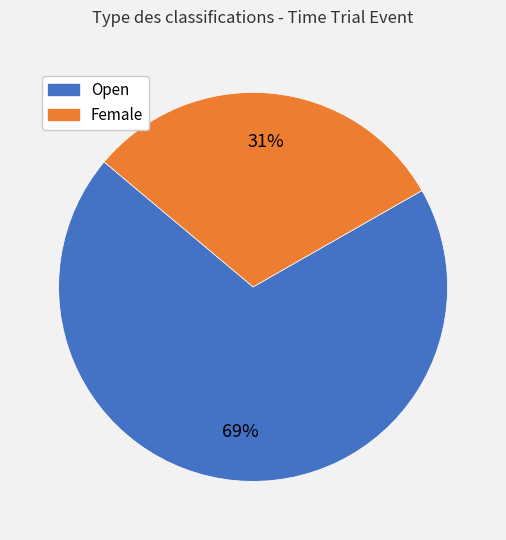

The Open slice represents 69% of the pie. True or false?

True